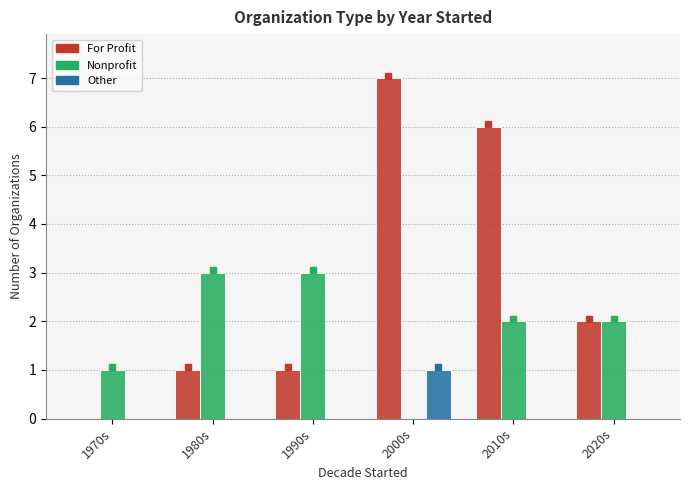

Is the value of For Profit at 2020s greater than the value of Nonprofit at 1980s?

No